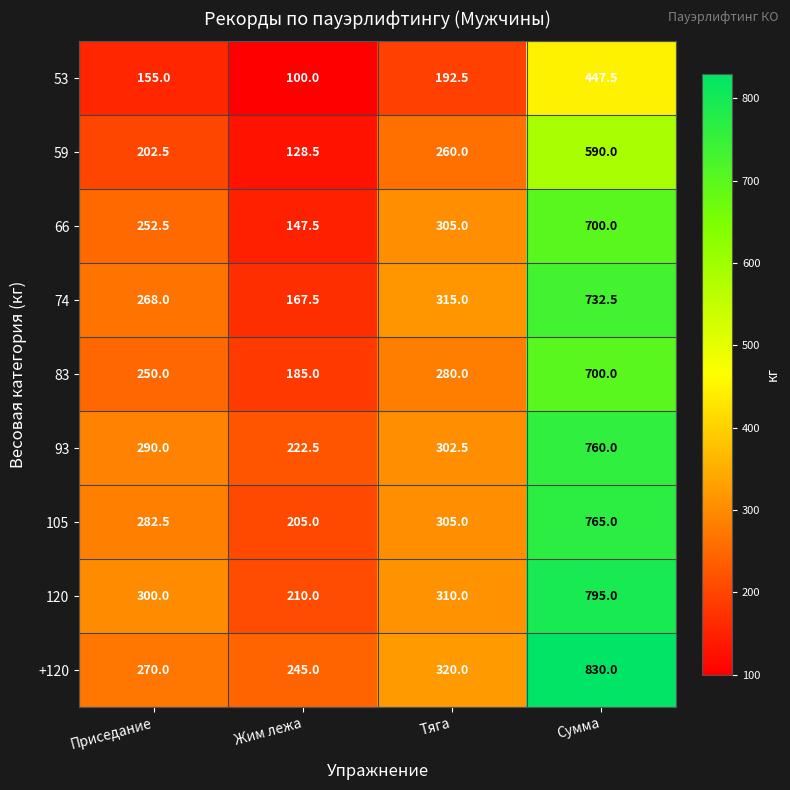

Between Приседание and Сумма, which series saw the biggest shift?

+120